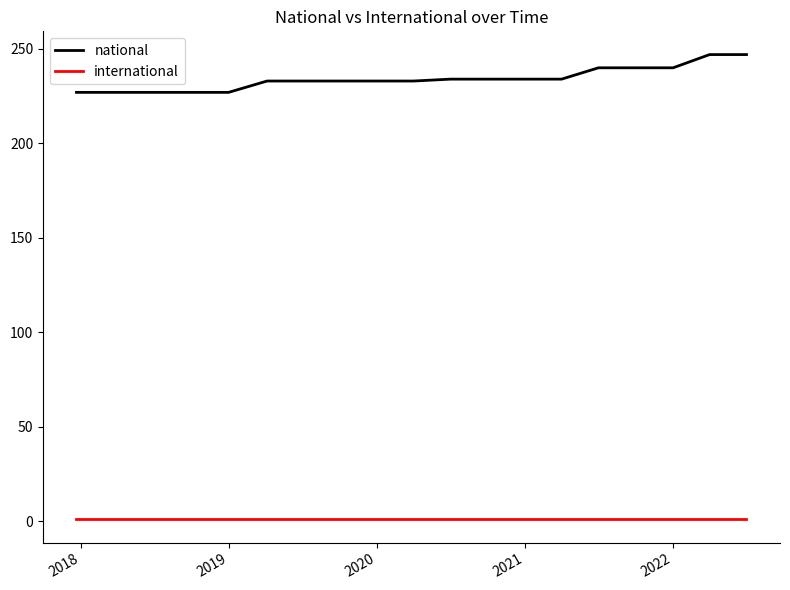

What is the minimum value for national?

227